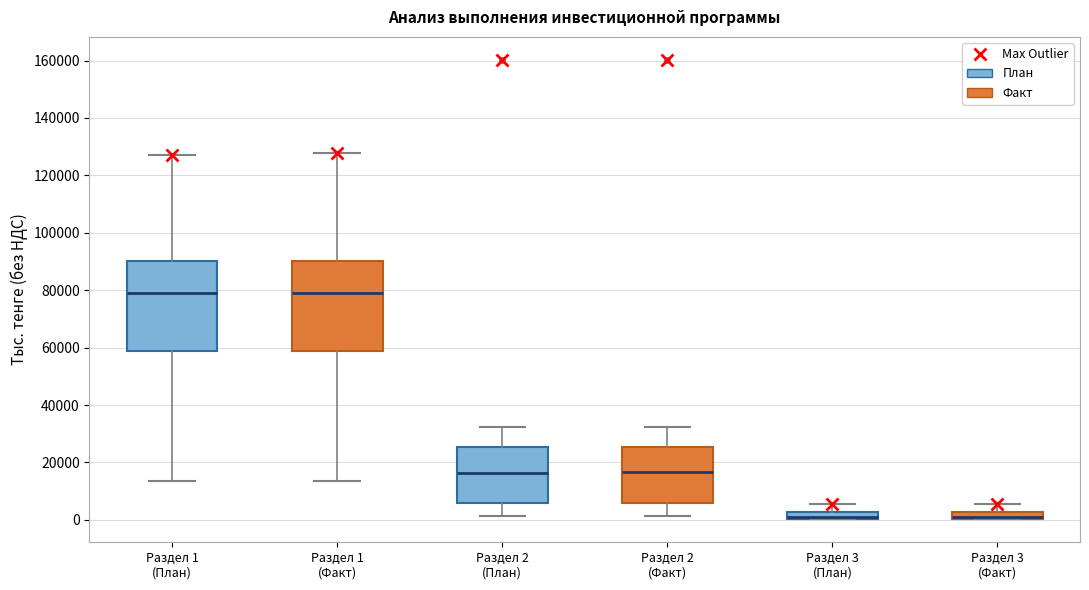

Where is the upper edge of the box for Раздел 1 (План) on the y-axis? The values are not printed on the chart, so give them approximately, as read against the axis.

90000